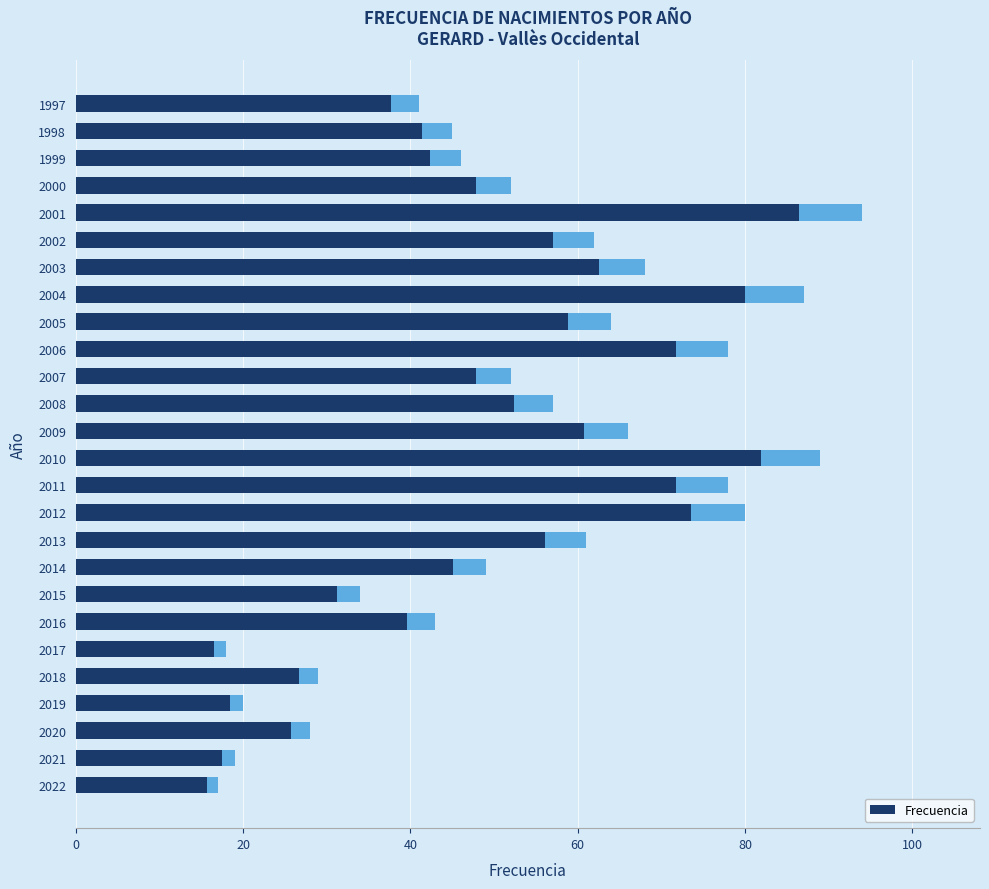

Reading left to right, transcribe all the data shown in this chart.

17	19	28	20	29	18	43	34	49	61	80	78	89	66	57	52	78	64	87	68	62	94	52	46	45	41